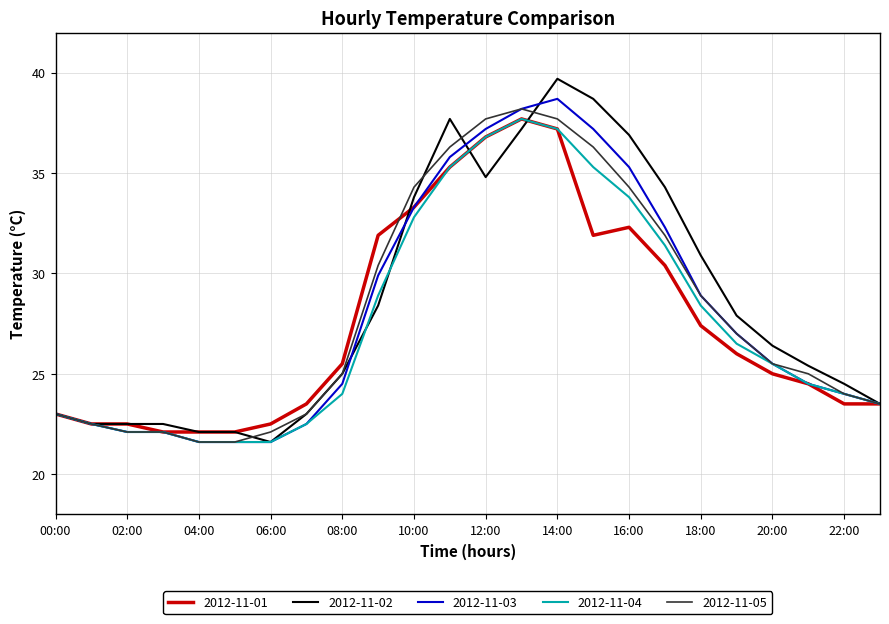

How many categories are shown in the chart?

24